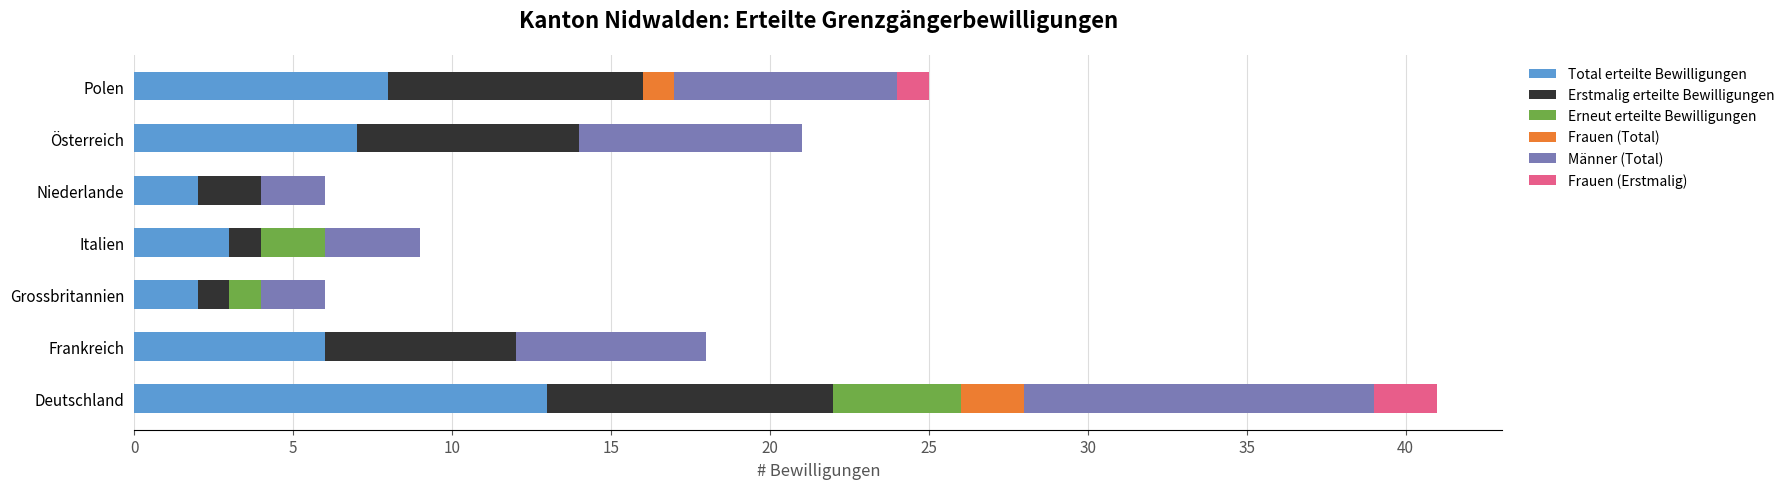

What is the total value across all series at Deutschland?

41